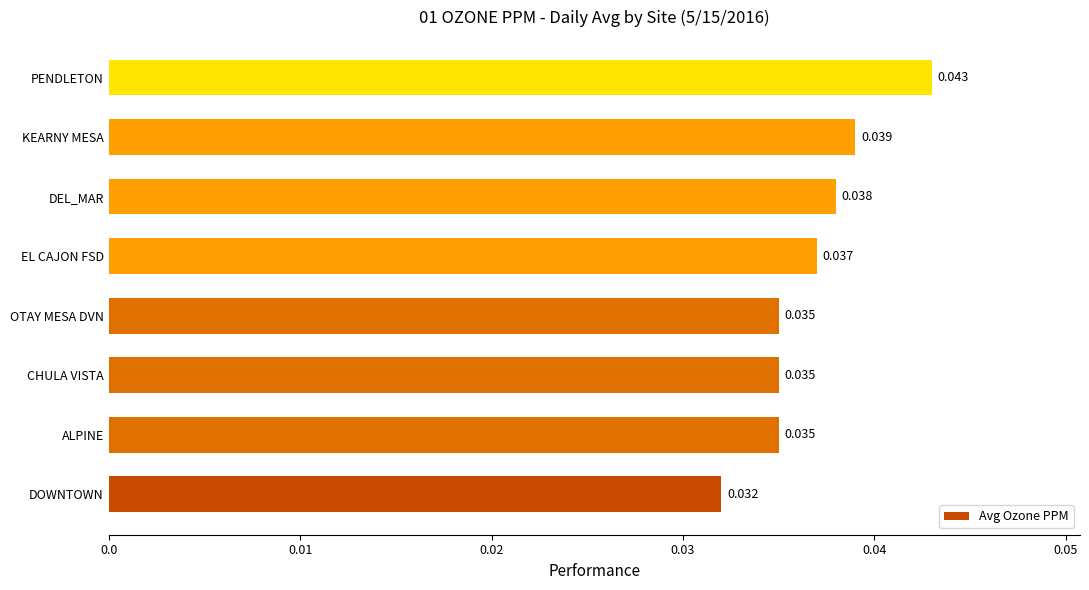

What is the sum of all values?

0.3